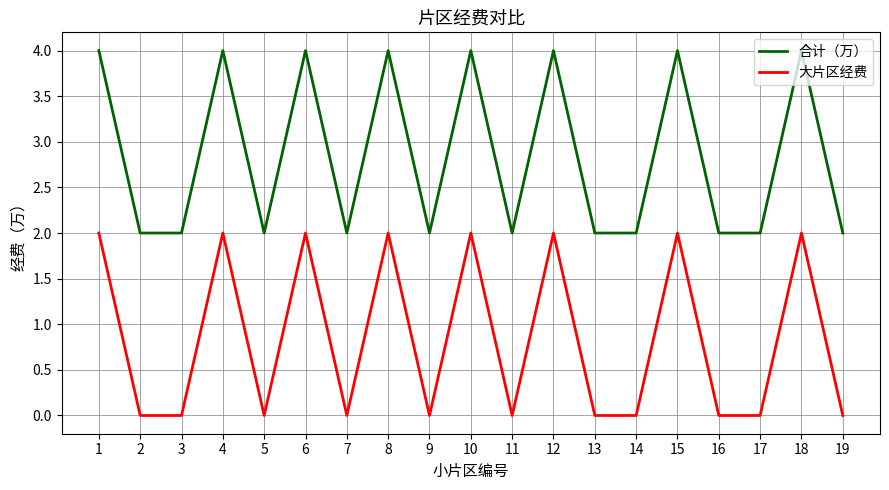

List the series in order of their overall mean, highest first.

合计（万）, 大片区经费